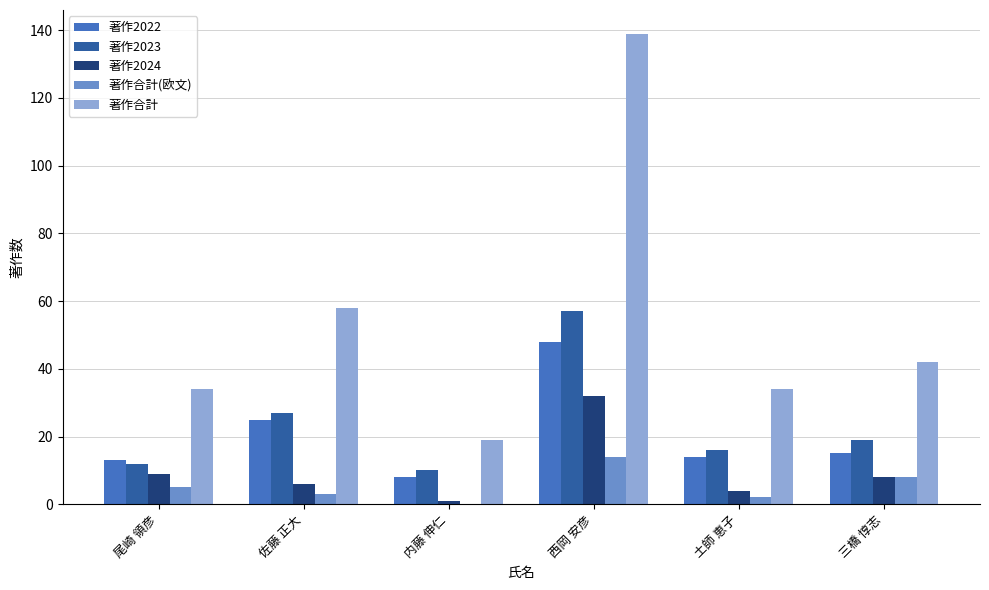

What is the sum of the 著作2022 values at 内藤 伸仁 and 西岡 安彦?

56